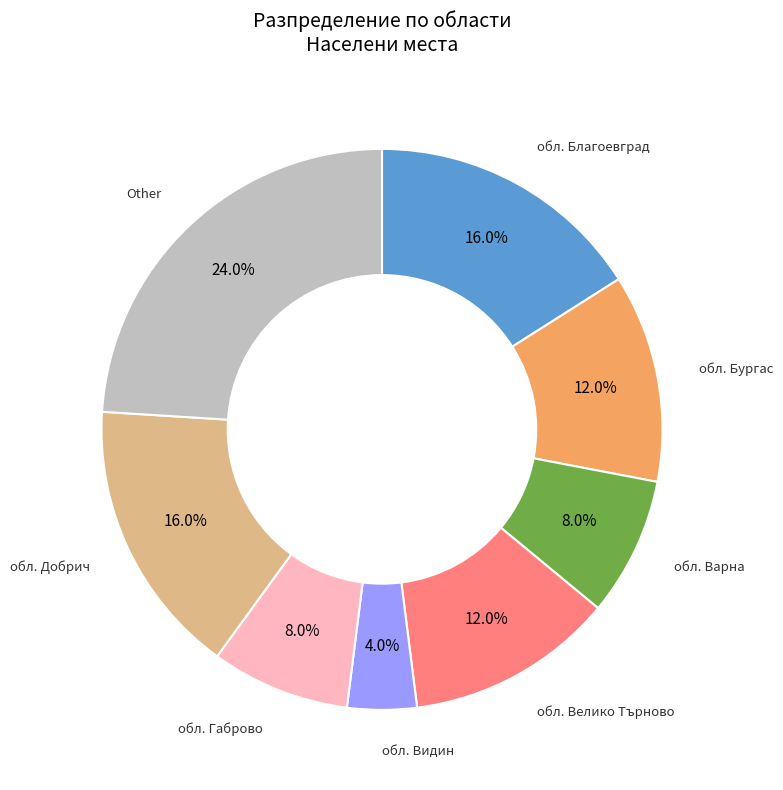

To the nearest percent, what portion does обл. Видин represent?

4%